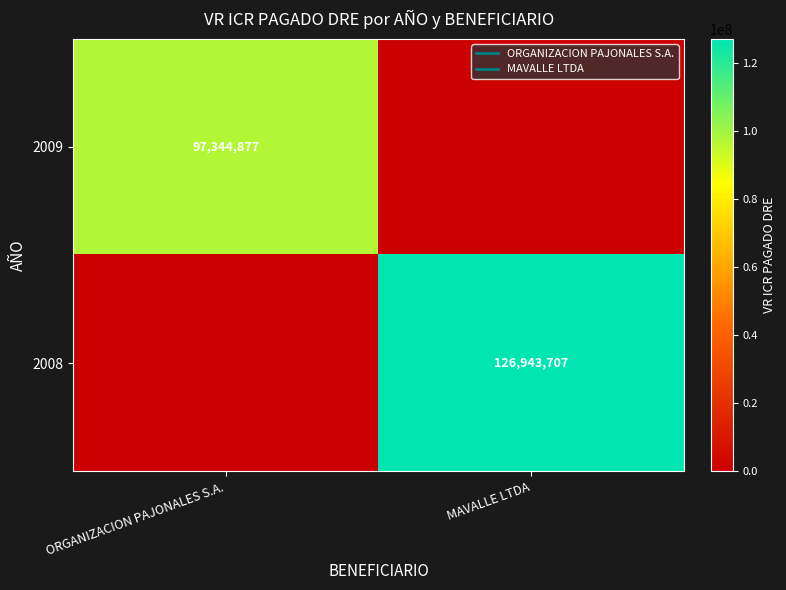

What is the difference between the 2009 values at ORGANIZACION PAJONALES S.A. and MAVALLE LTDA?

97344877